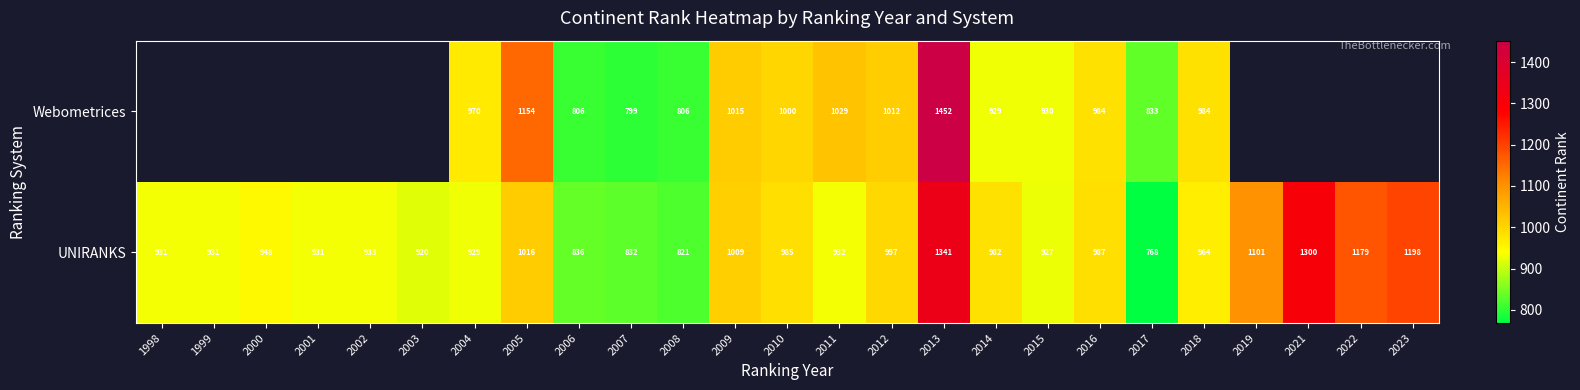

The value of UNIRANKS at 2004 is 929. True or false?

True